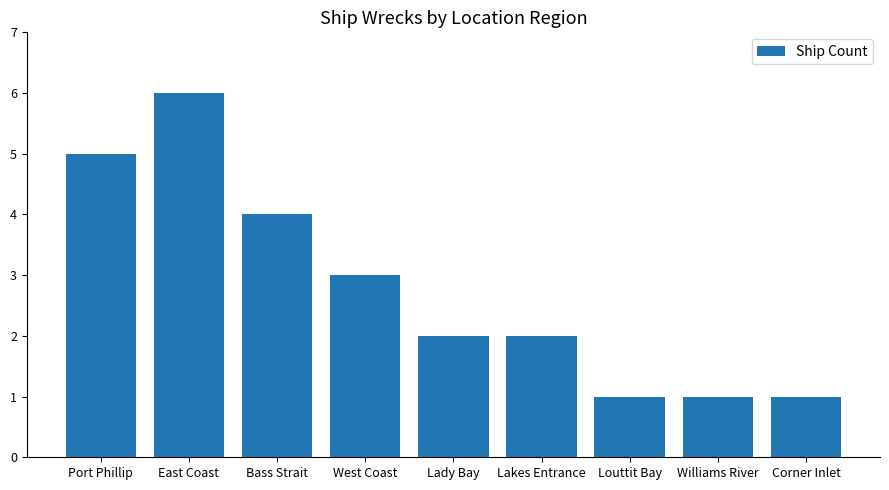

What position from the right is East Coast?

8